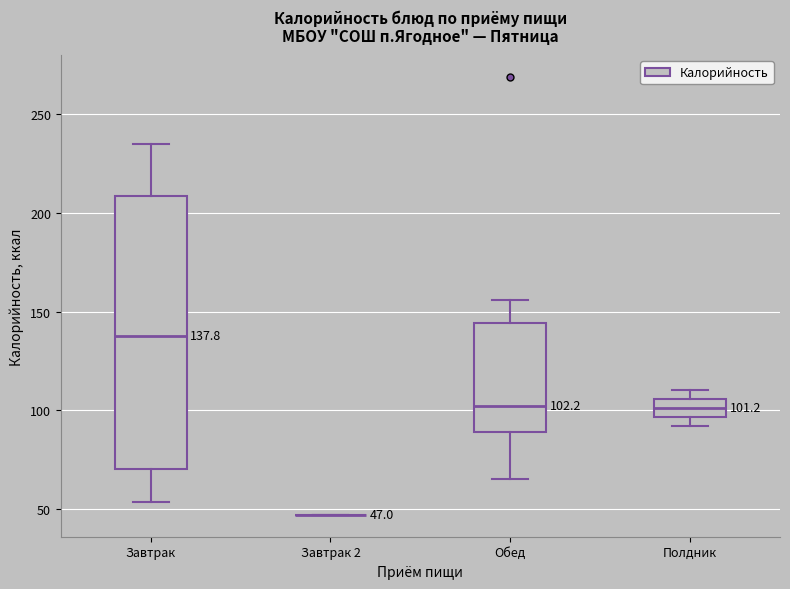

Comparing the boxes themselves (not the whiskers), which one is the tallest?

Завтрак